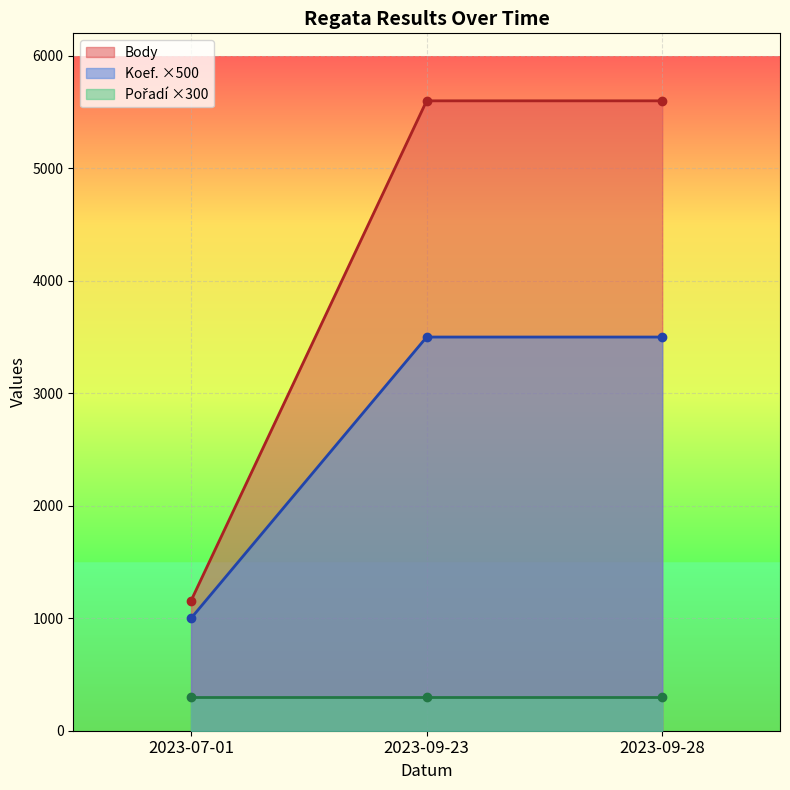

Between 2023-09-23 and 2023-07-01, which series saw the biggest shift?

Body